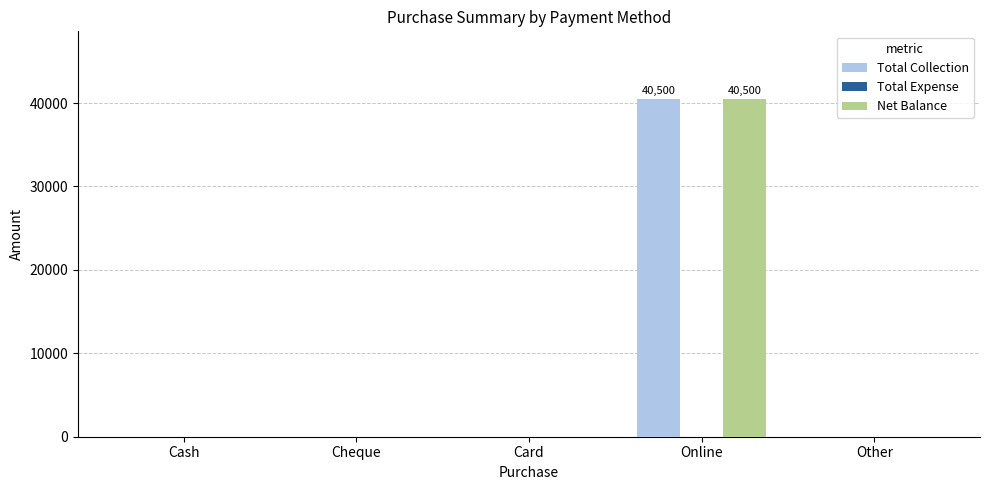

At which category is the sum across all series the highest?

Online